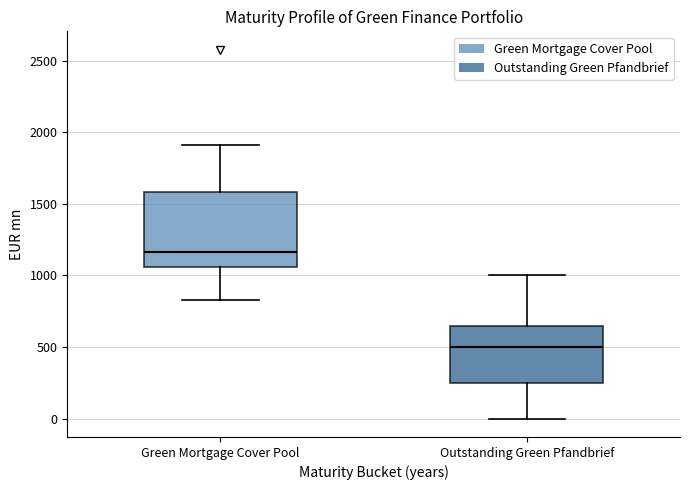

Reading left to right, transcribe this box plot: for each box, give where its median line is, the range the box spans, and where its two whiskers end, as read against the y-axis. The values are not printed on the chart, so give them approximately, as read against the axis.

Green Mortgage Cover Pool: median 1150, box 1050 to 1600, whiskers 850 to 1900
Outstanding Green Pfandbrief: median 500, box 250 to 650, whiskers 0 to 1000